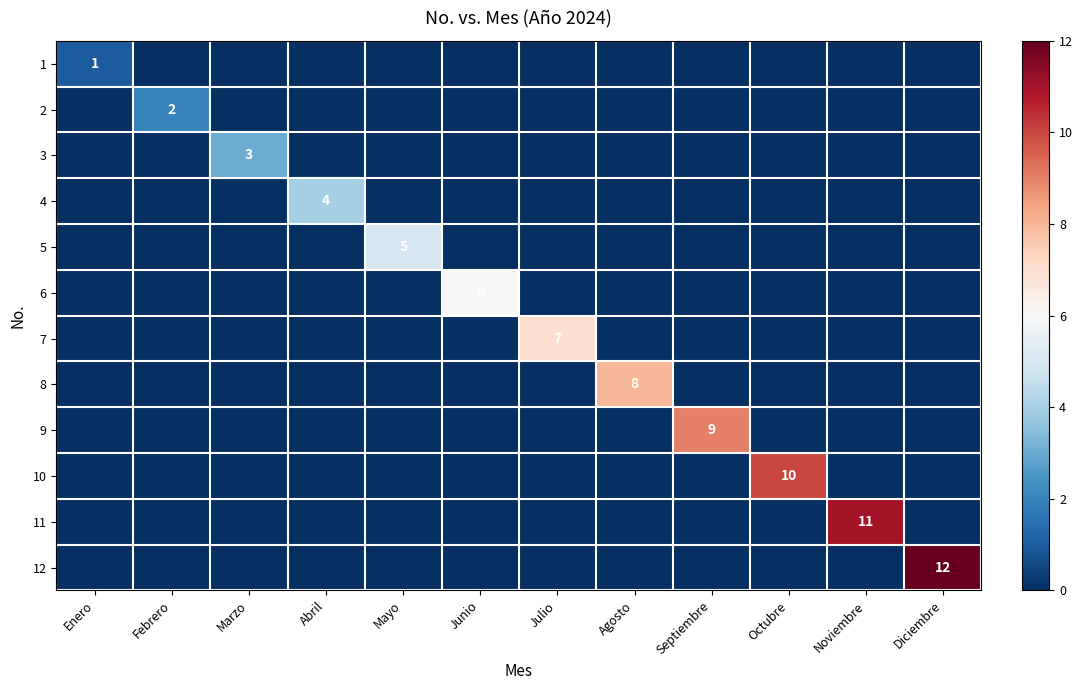

At which label does 6 reach its peak?

Junio